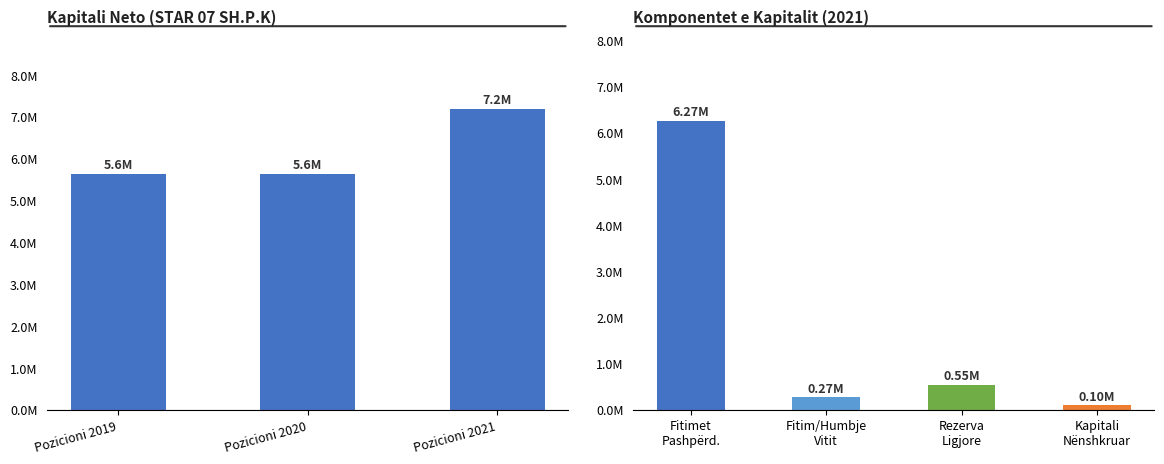

What is the sum of all values?

18.5